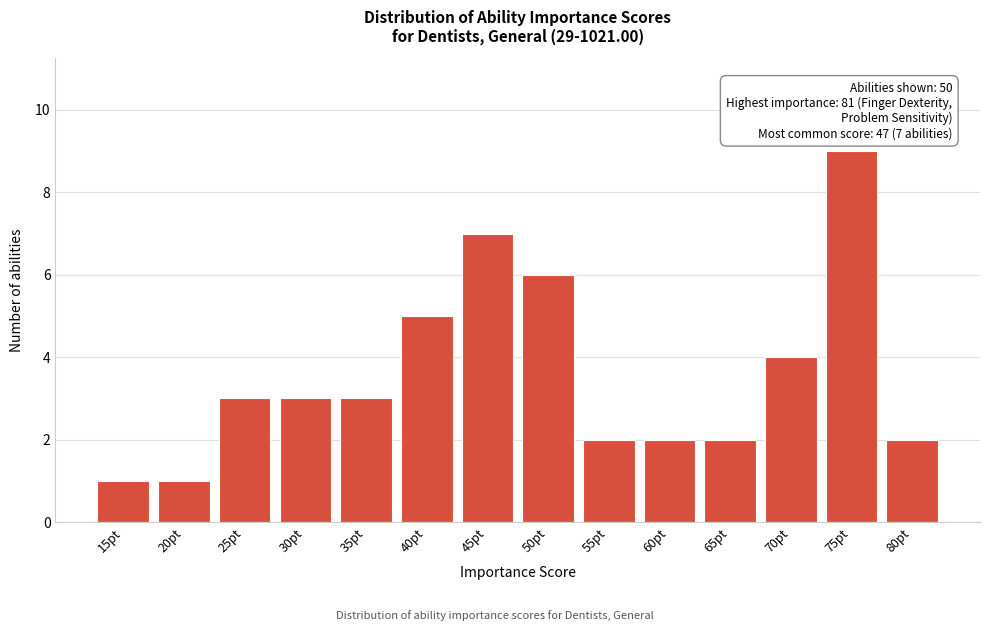

Reading left to right, transcribe all the data shown in this chart.

15pt=1	20pt=1	25pt=3	30pt=3	35pt=3	40pt=5	45pt=7	50pt=6	55pt=2	60pt=2	65pt=2	70pt=4	75pt=9	80pt=2